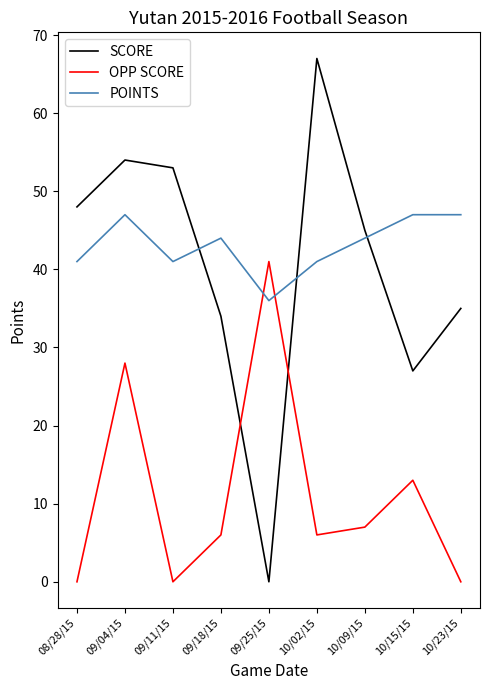

The value of SCORE at 10/09/15 is 45. True or false?

True